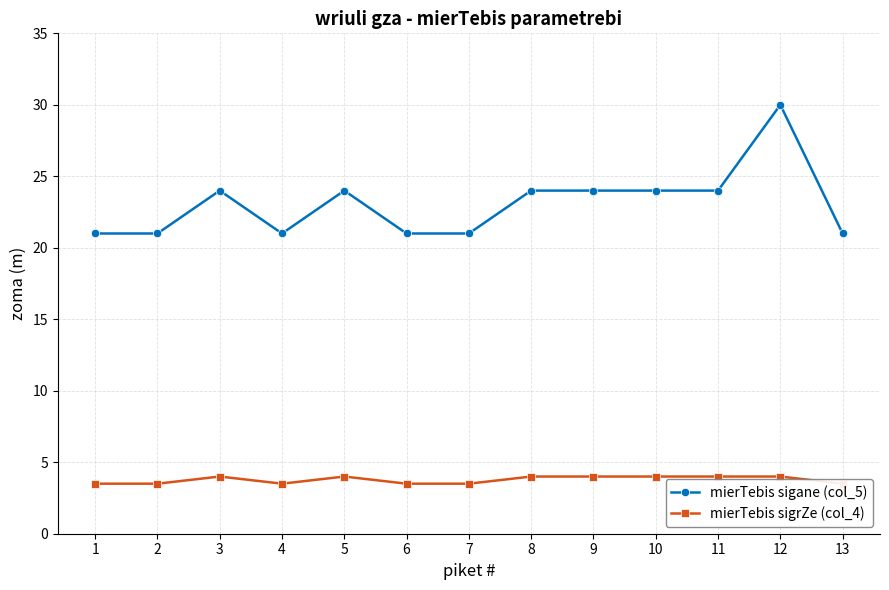

What is the value of the mierTebis sigrZe (col_4) point at the 13th from the left?

3.5